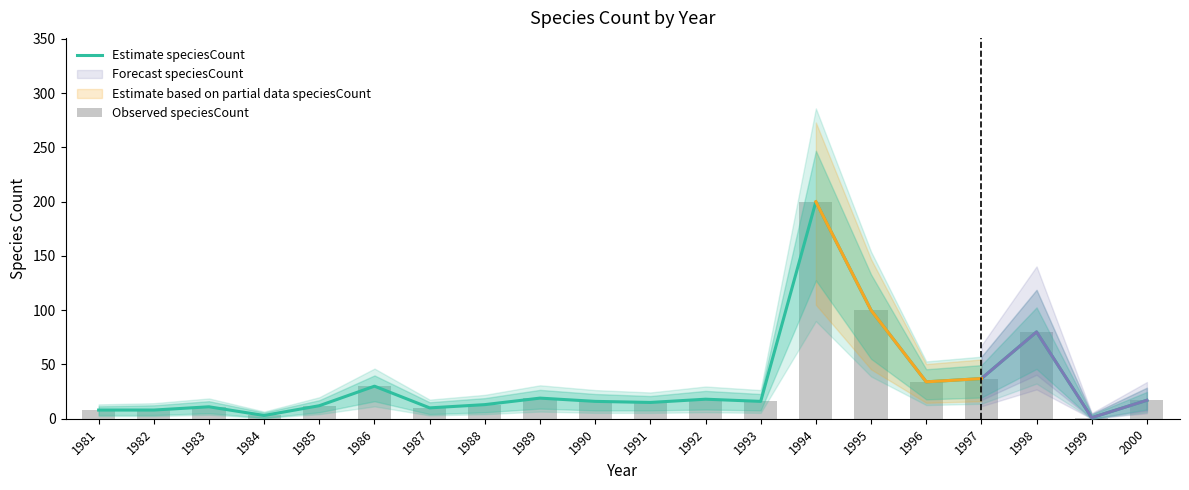

Reading left to right, what are all the values shown in this chart?

Estimate speciesCount: 8	8	11	3	12	30	10	13	19	16	15	18	16	200	100	34	37	80	1	17
Observed speciesCount: 8	8	11	3	12	30	10	13	19	16	15	18	16	200	100	34	37	80	1	17